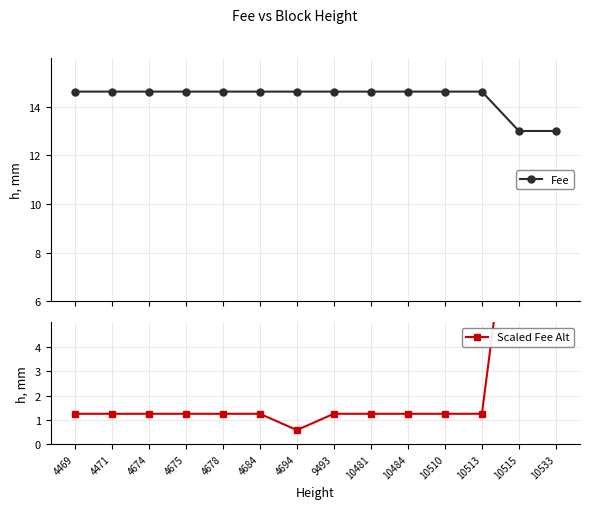

How many interior local valleys does the Scaled Fee Alt series have?

1